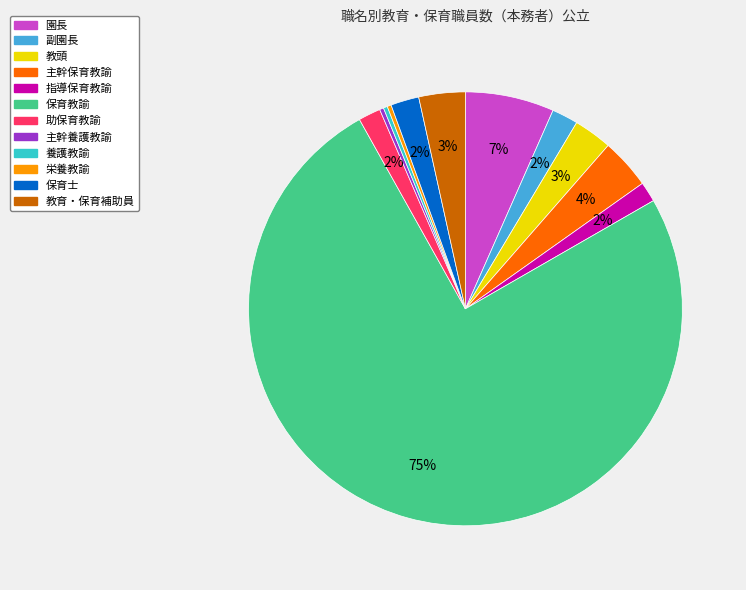

Count the number of slices in the pie.

12